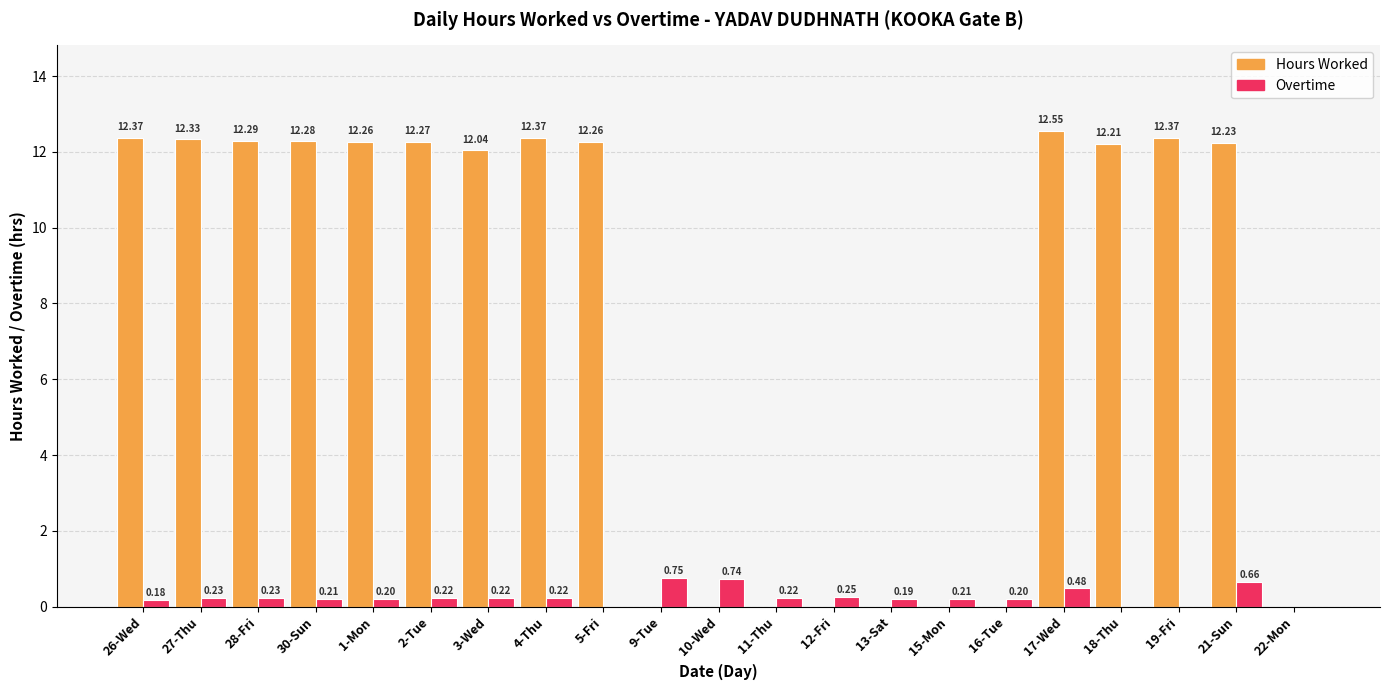

Which series has the largest total across all categories?

Hours Worked